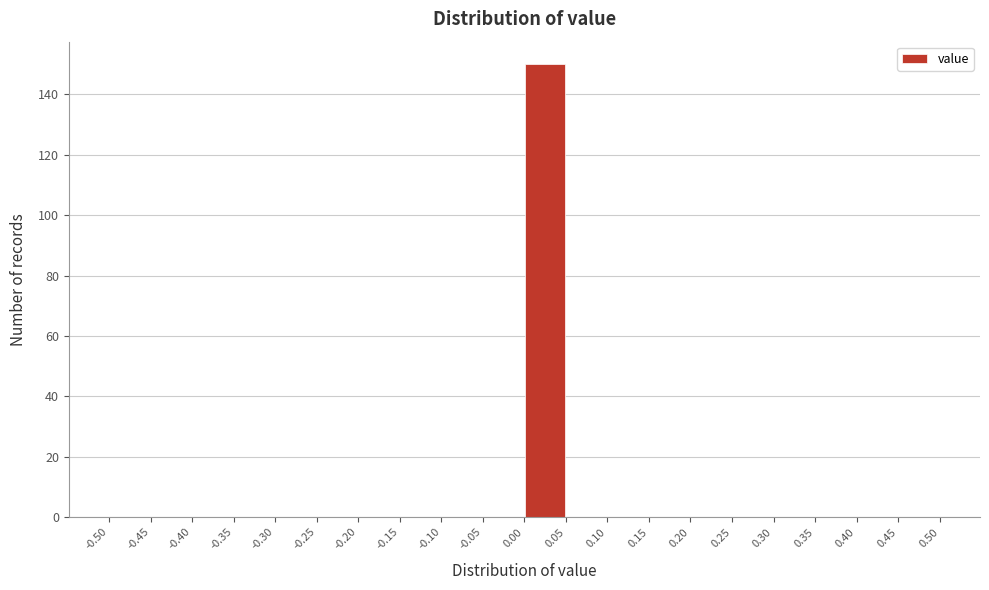

Over which range of the x-axis is the bar tallest?

0.00 to 0.05